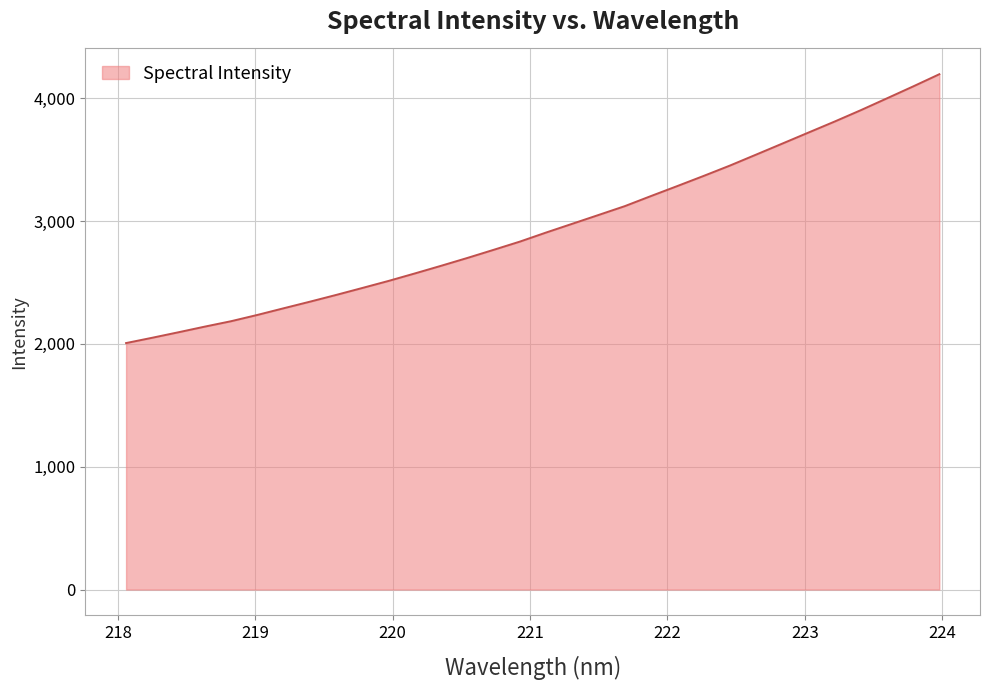

What is the maximum value shown in the chart?

4195.3